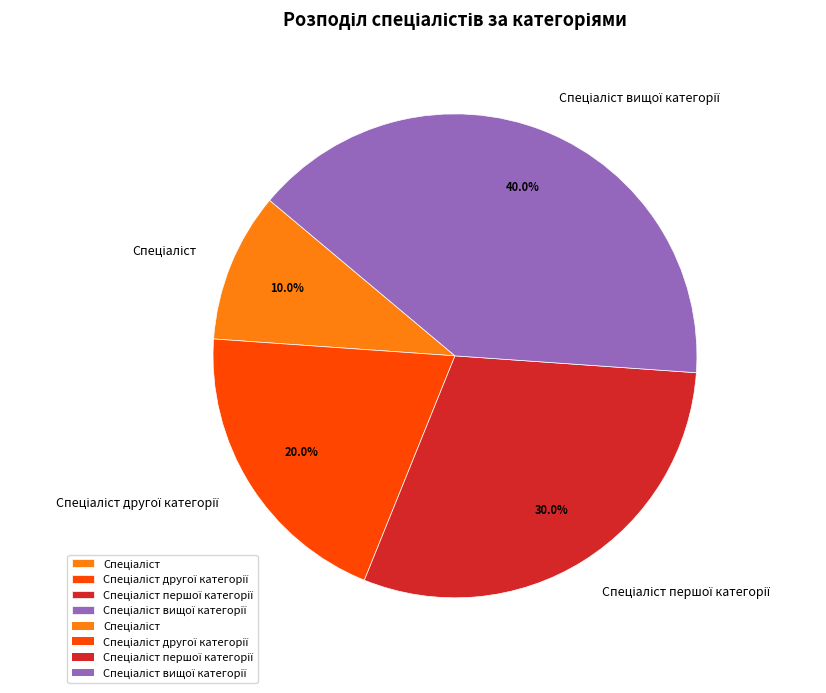

Is there any slice that represents more than half of the pie?

No